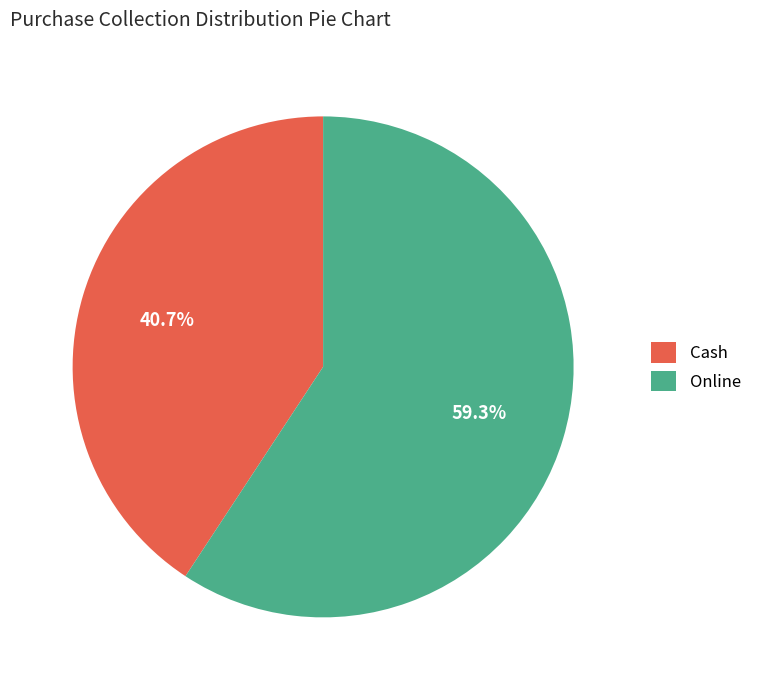

To the nearest percent, what is the difference between the Cash and Online slice percentages?

19%